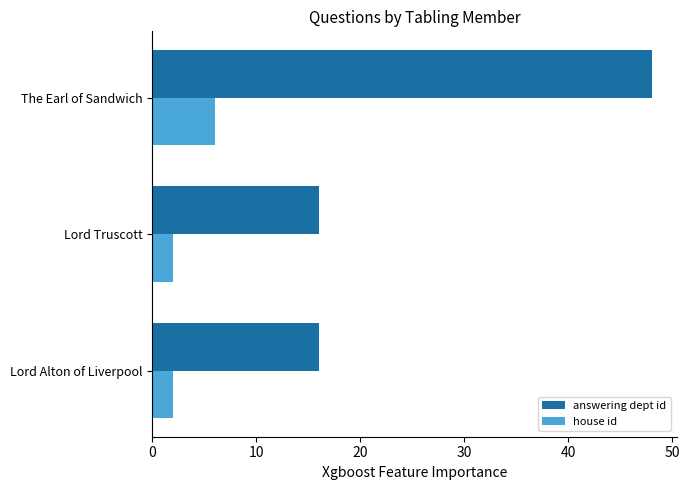

Which category has the highest value across all series?

The Earl of Sandwich